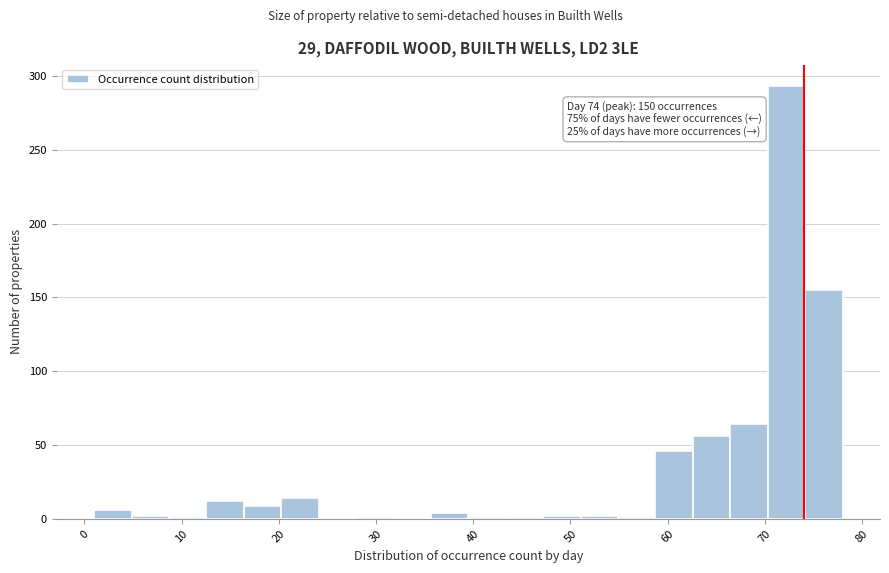

Around what value on the x-axis is the tallest bar? Give the approximate position of its centre, as read against the axis.

72